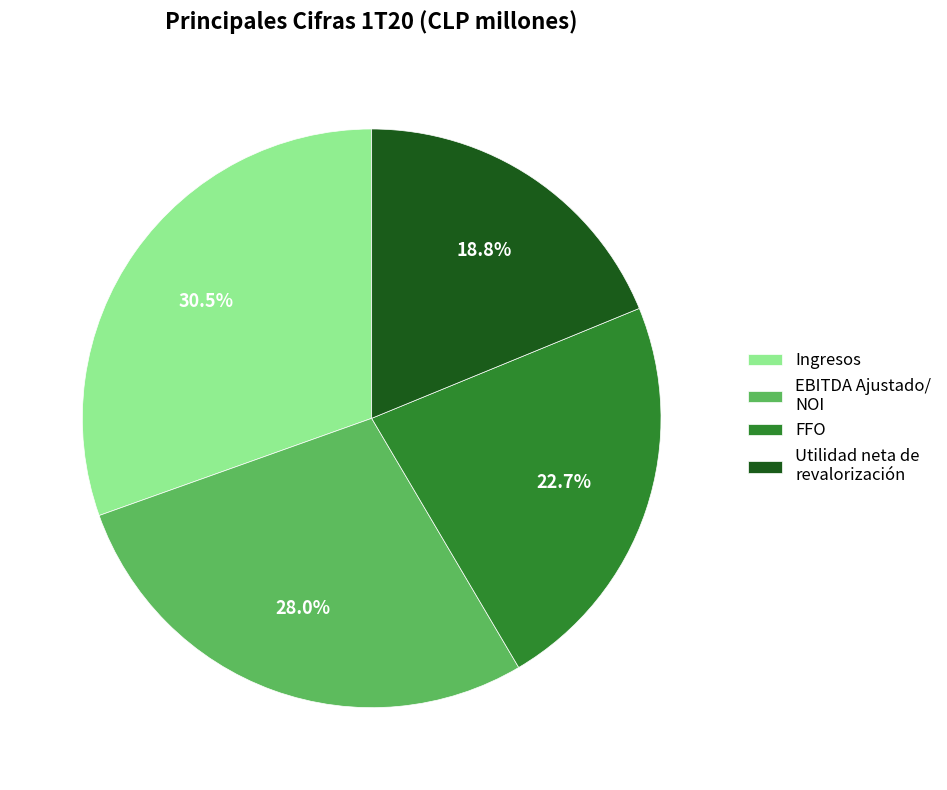

What is the ratio of the value at Ingresos to the value at EBITDA Ajustado/ NOI?

1.1